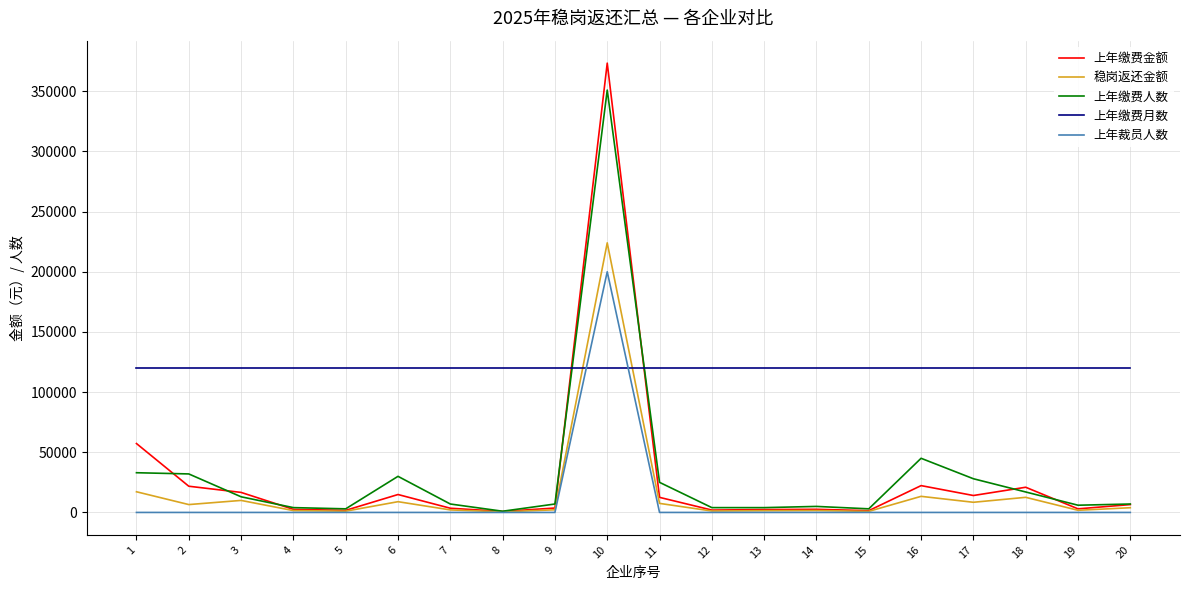

Is this an area chart (filled region under the line)?

No